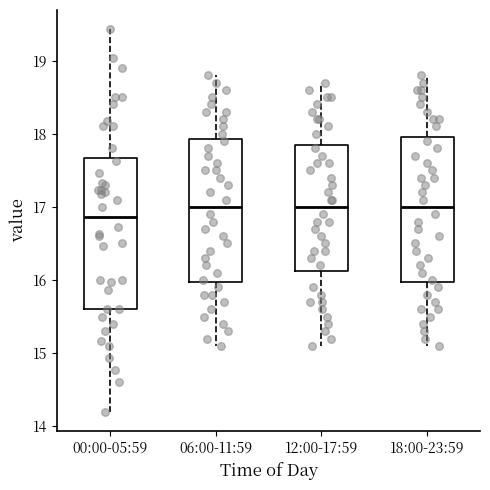

Reading left to right, transcribe this box plot: for each box, give where its median line is, the range the box spans, and where its two whiskers end, as read against the y-axis. The values are not printed on the chart, so give them approximately, as read against the axis.

00:00-05:59: median 16.9, box 15.6 to 17.7, whiskers 14.2 to 19.4
06:00-11:59: median 17.0, box 16.0 to 17.9, whiskers 15.1 to 18.8
12:00-17:59: median 17.0, box 16.1 to 17.9, whiskers 15.1 to 18.7
18:00-23:59: median 17.0, box 16.0 to 18.0, whiskers 15.1 to 18.8